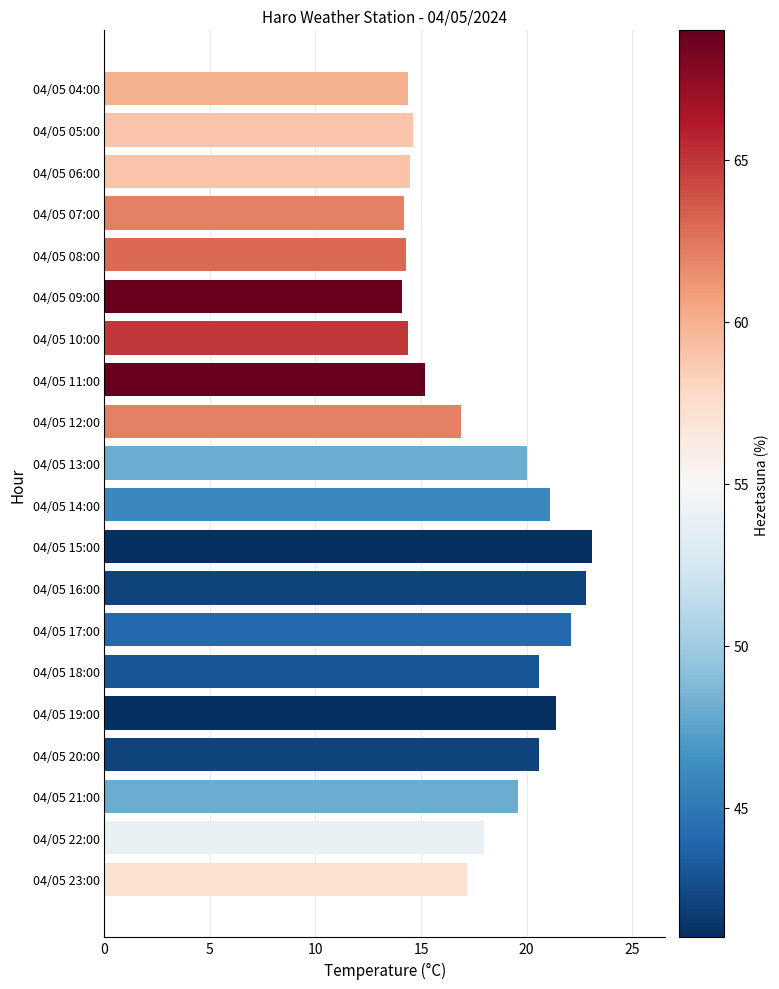

What is the difference between the second highest and minimum values?

8.7